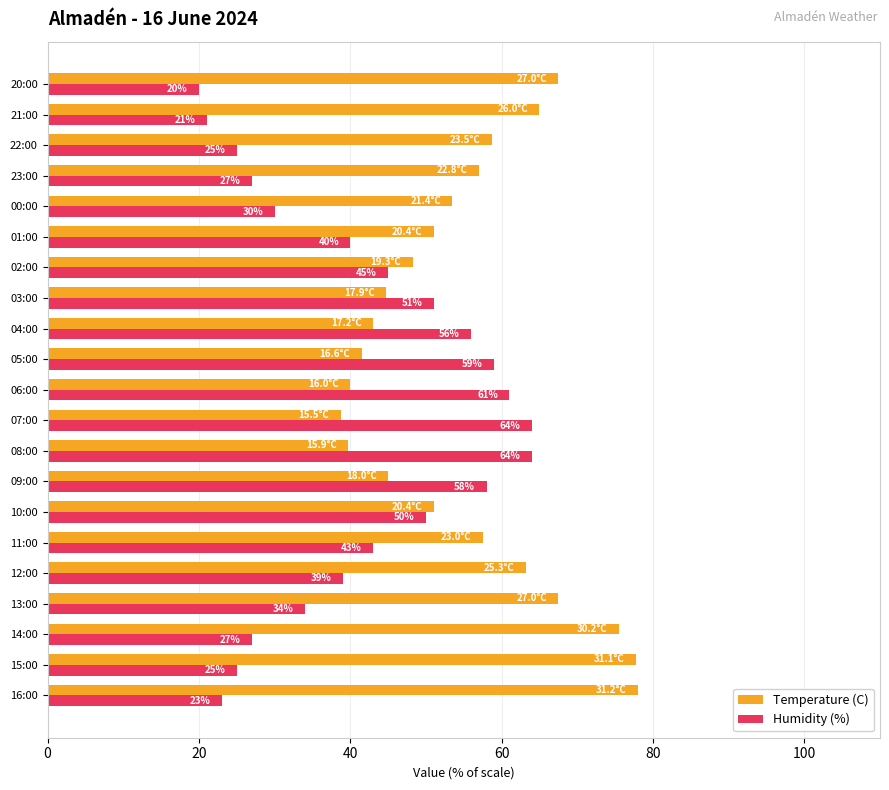

What is the spread (max minus min) of values at 09:00?

13.0